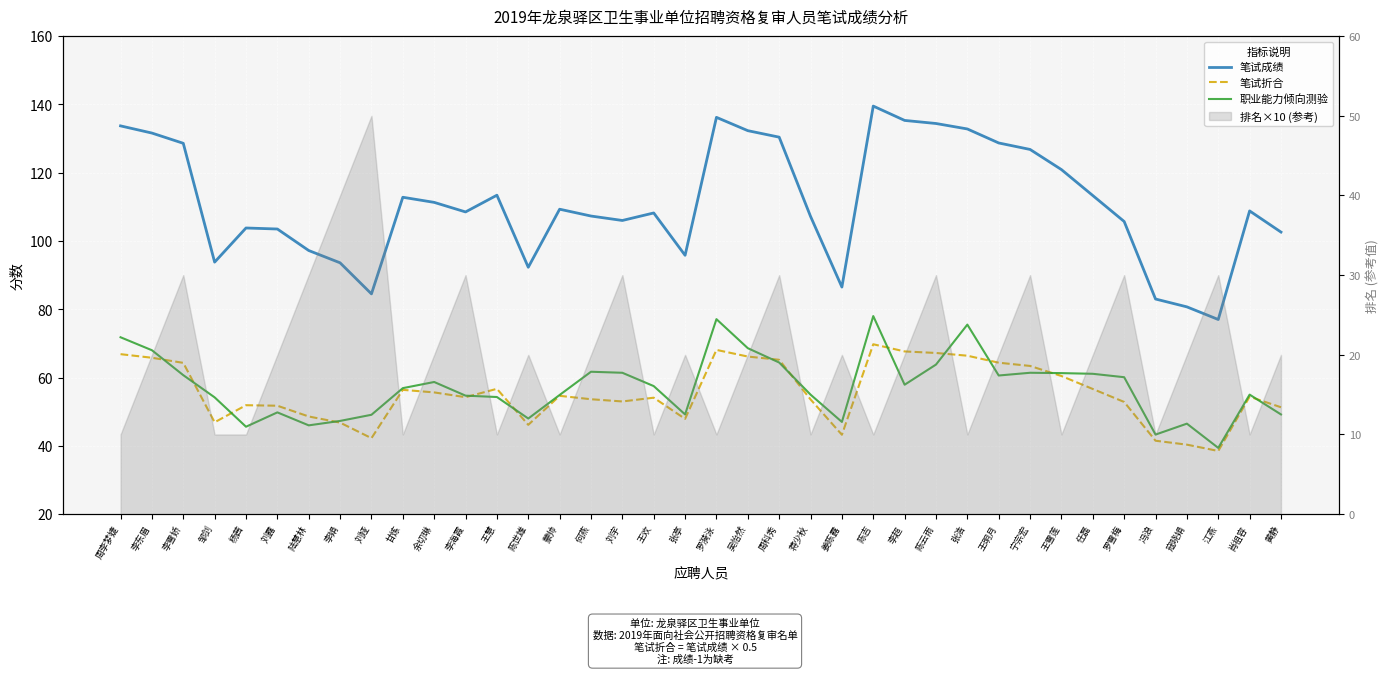

What is the spread (max minus min) of values at 罗雪梅?

52.9